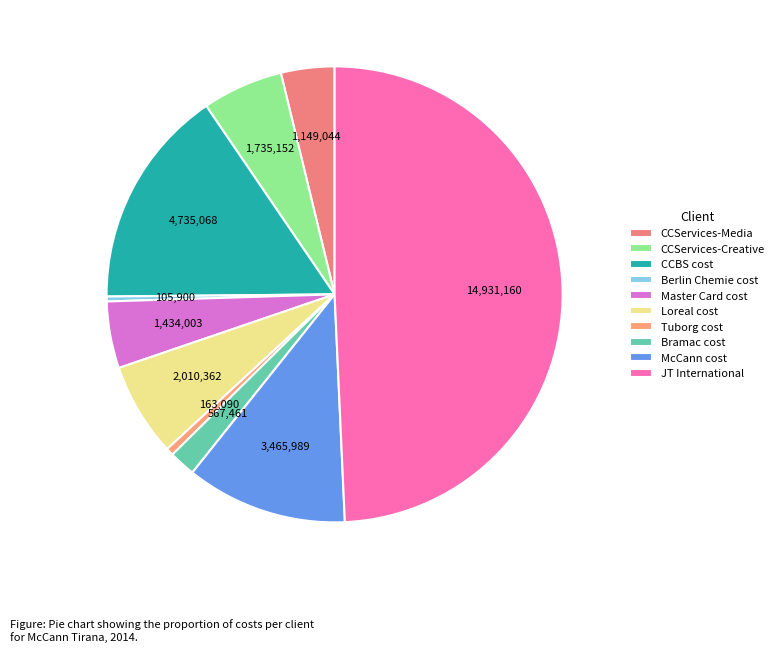

Which slice is the smallest?

Berlin Chemie cost